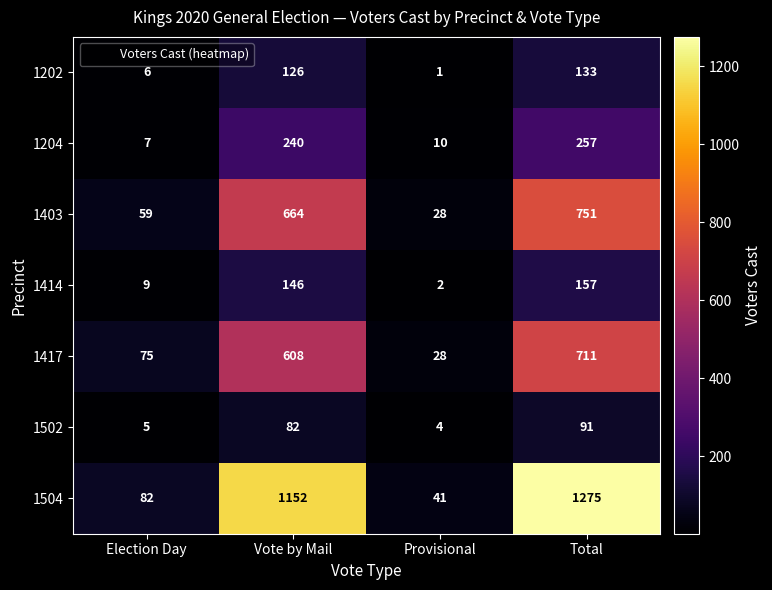

What is the smallest value displayed?

1